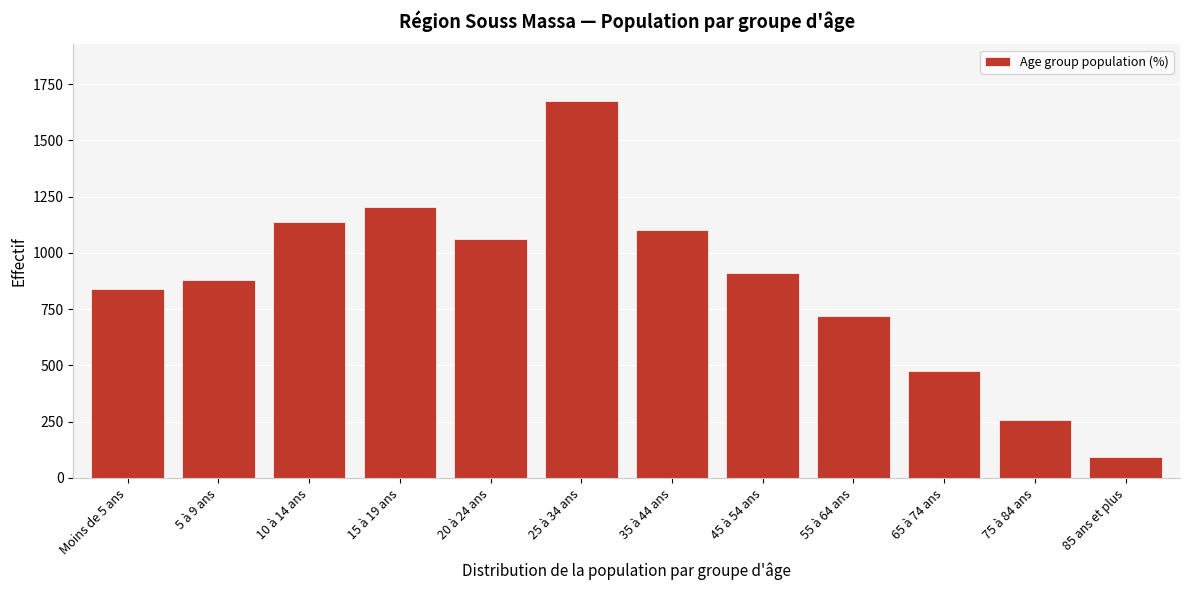

Reading left to right, what are all the values shown in this chart?

Moins de 5 ans=841	5 à 9 ans=878	10 à 14 ans=1139	15 à 19 ans=1202	20 à 24 ans=1063	25 à 34 ans=1675	35 à 44 ans=1100	45 à 54 ans=909	55 à 64 ans=719	65 à 74 ans=475	75 à 84 ans=257	85 ans et plus=94